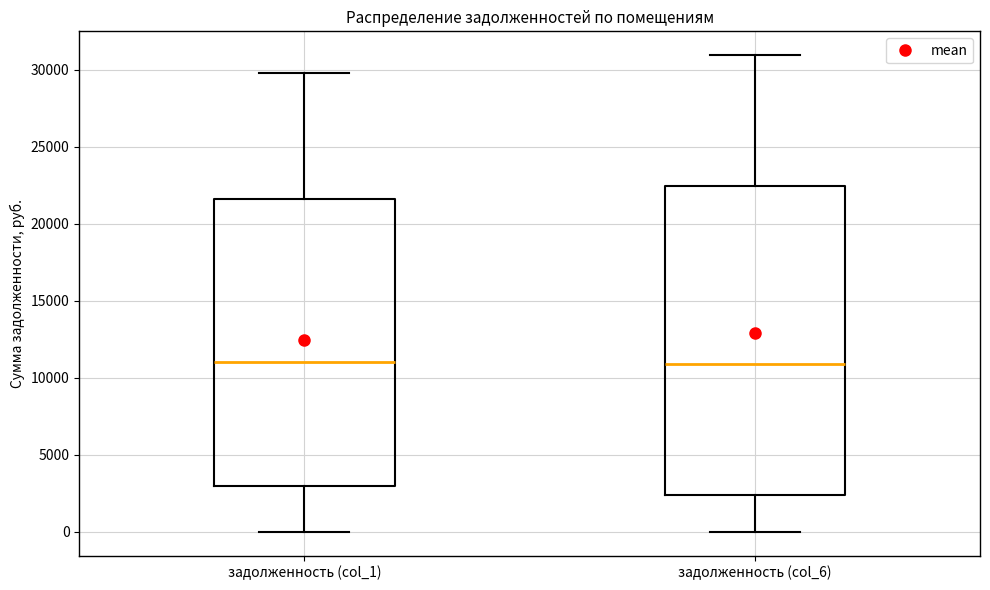

Reading left to right, read every box against the y-axis: the position of its median line, the range the box covers, and the ends of its whiskers. The values are not printed on the chart, so give them approximately, as read against the axis.

задолженность (col_1): median 11000, box 3000 to 21500, whiskers 0 to 30000
задолженность (col_6): median 11000, box 2500 to 22500, whiskers 0 to 31000